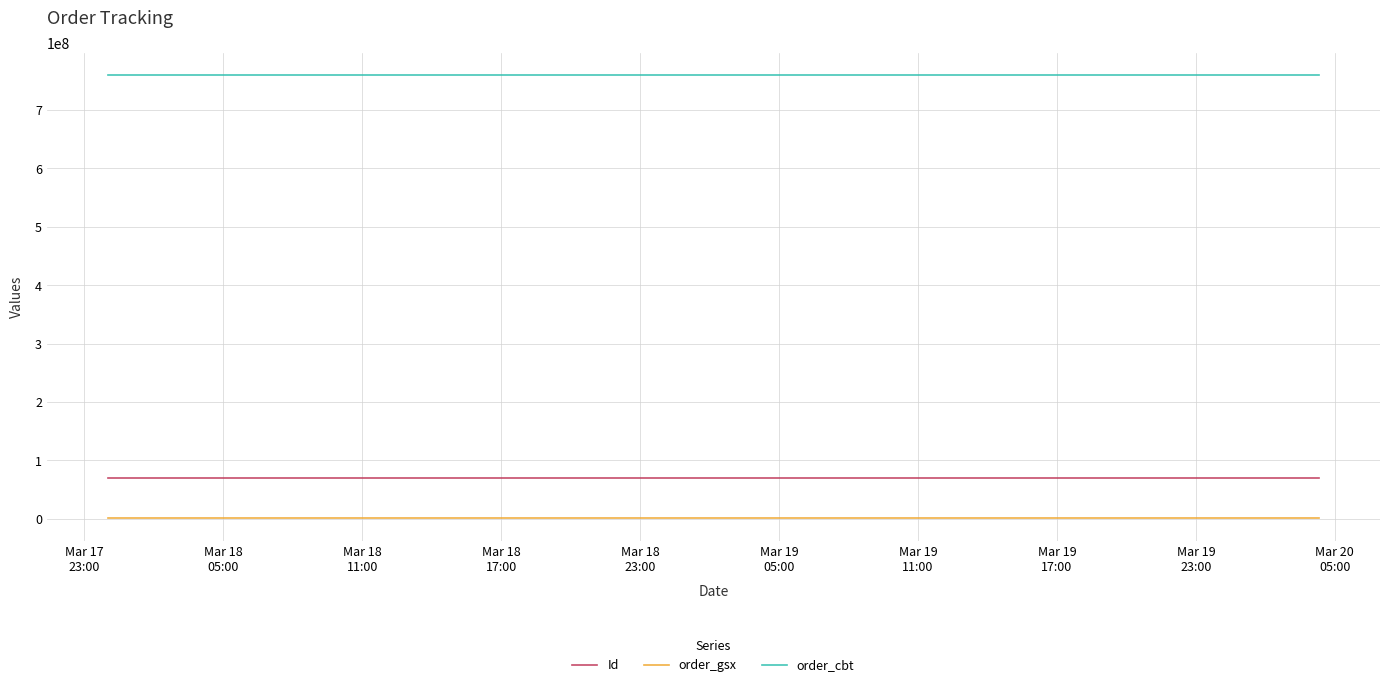

List the series in order of their peak value, highest first.

order_cbt, Id, order_gsx